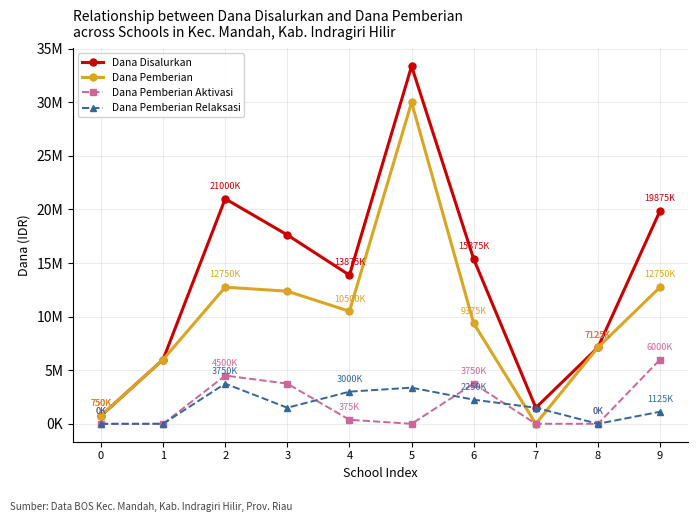

Reading left to right, list all the values displayed in this chart.

Dana Disalurkan: 750000	6000000	21000000	17625000	13875000	33375000	15375000	1500000	7125000	19875000
Dana Pemberian: 750000	6000000	12750000	12375000	10500000	30000000	9375000	0	7125000	12750000
Dana Pemberian Aktivasi: 0	0	4500000	3750000	375000	0	3750000	0	0	6000000
Dana Pemberian Relaksasi: 0	0	3750000	1500000	3000000	3375000	2250000	1500000	0	1125000